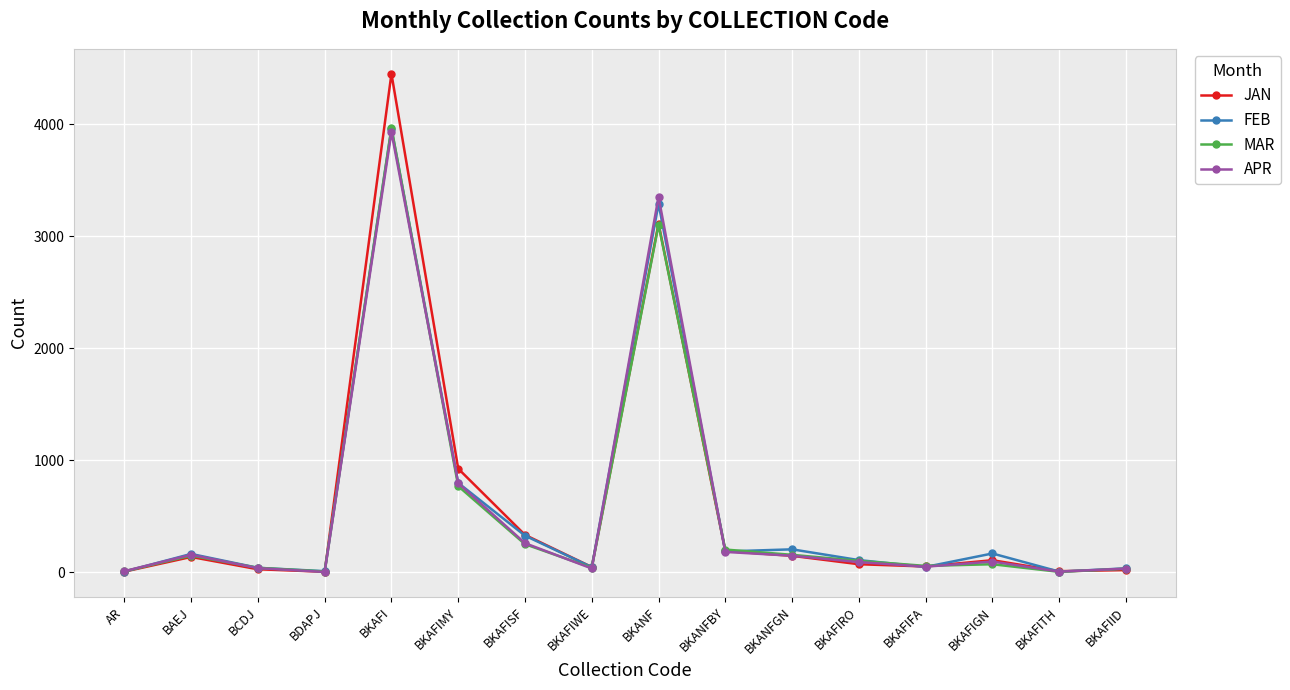

What is the difference between the second highest and minimum values in the MAR series?

3098